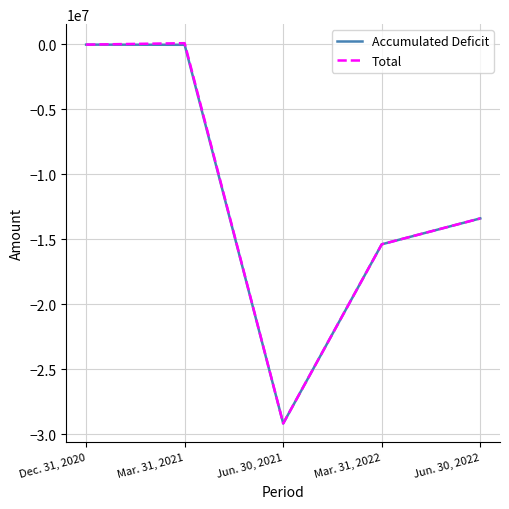

Which series changed the most between Dec. 31, 2020 and Mar. 31, 2022?

Accumulated Deficit